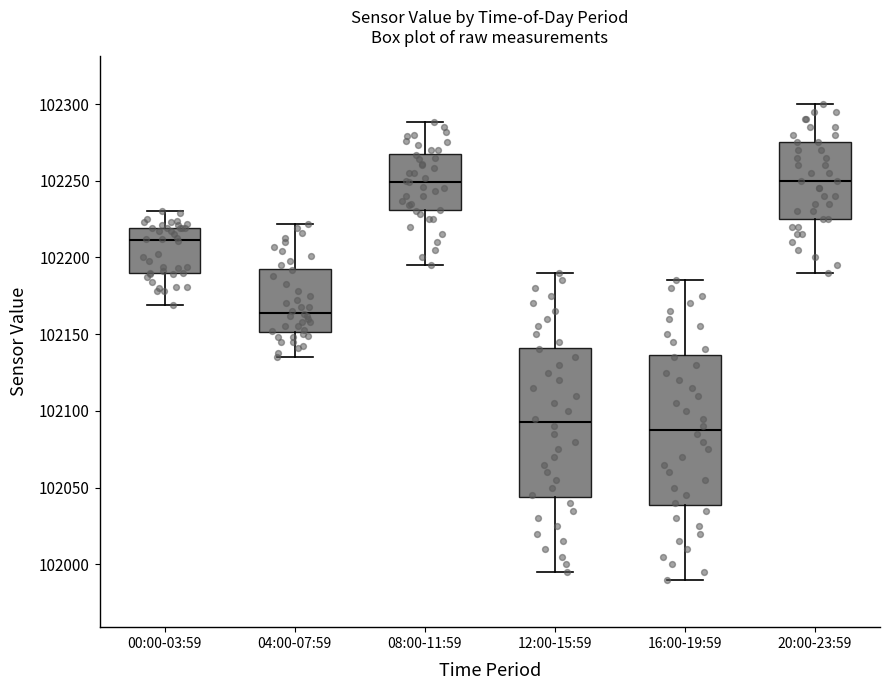

Reading left to right, transcribe this box plot: for each box, give where its median line is, the range the box spans, and where its two whiskers end, as read against the y-axis. The values are not printed on the chart, so give them approximately, as read against the axis.

00:00-03:59: median 102210, box 102190 to 102220, whiskers 102170 to 102230
04:00-07:59: median 102165, box 102150 to 102195, whiskers 102135 to 102220
08:00-11:59: median 102250, box 102230 to 102270, whiskers 102195 to 102290
12:00-15:59: median 102095, box 102045 to 102140, whiskers 101995 to 102190
16:00-19:59: median 102090, box 102040 to 102135, whiskers 101990 to 102185
20:00-23:59: median 102250, box 102225 to 102275, whiskers 102190 to 102300